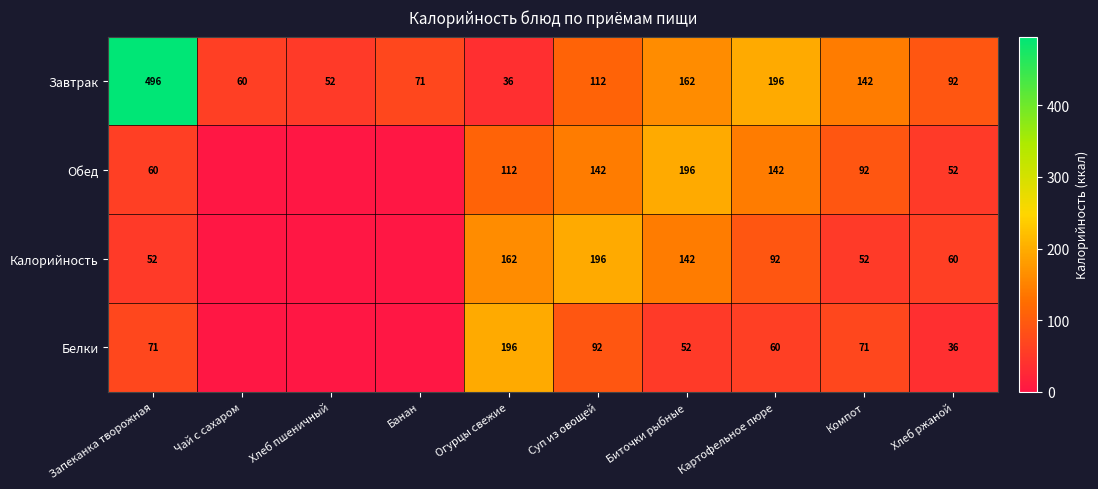

What is the difference between the highest and lowest values at Суп из овощей?

104